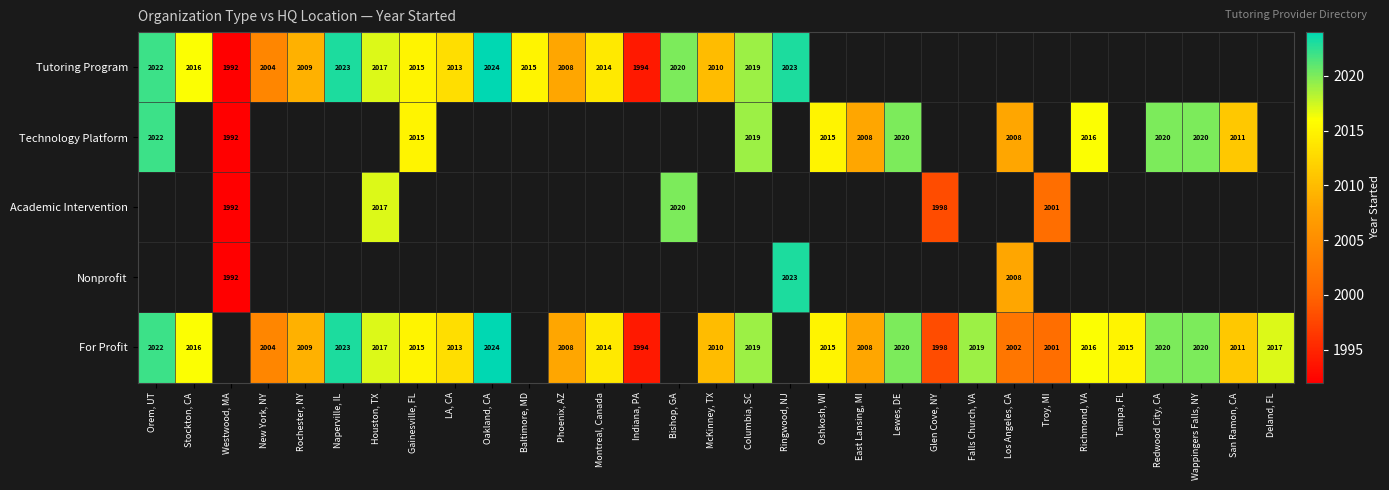

What is the maximum value shown in the chart?

2024.0